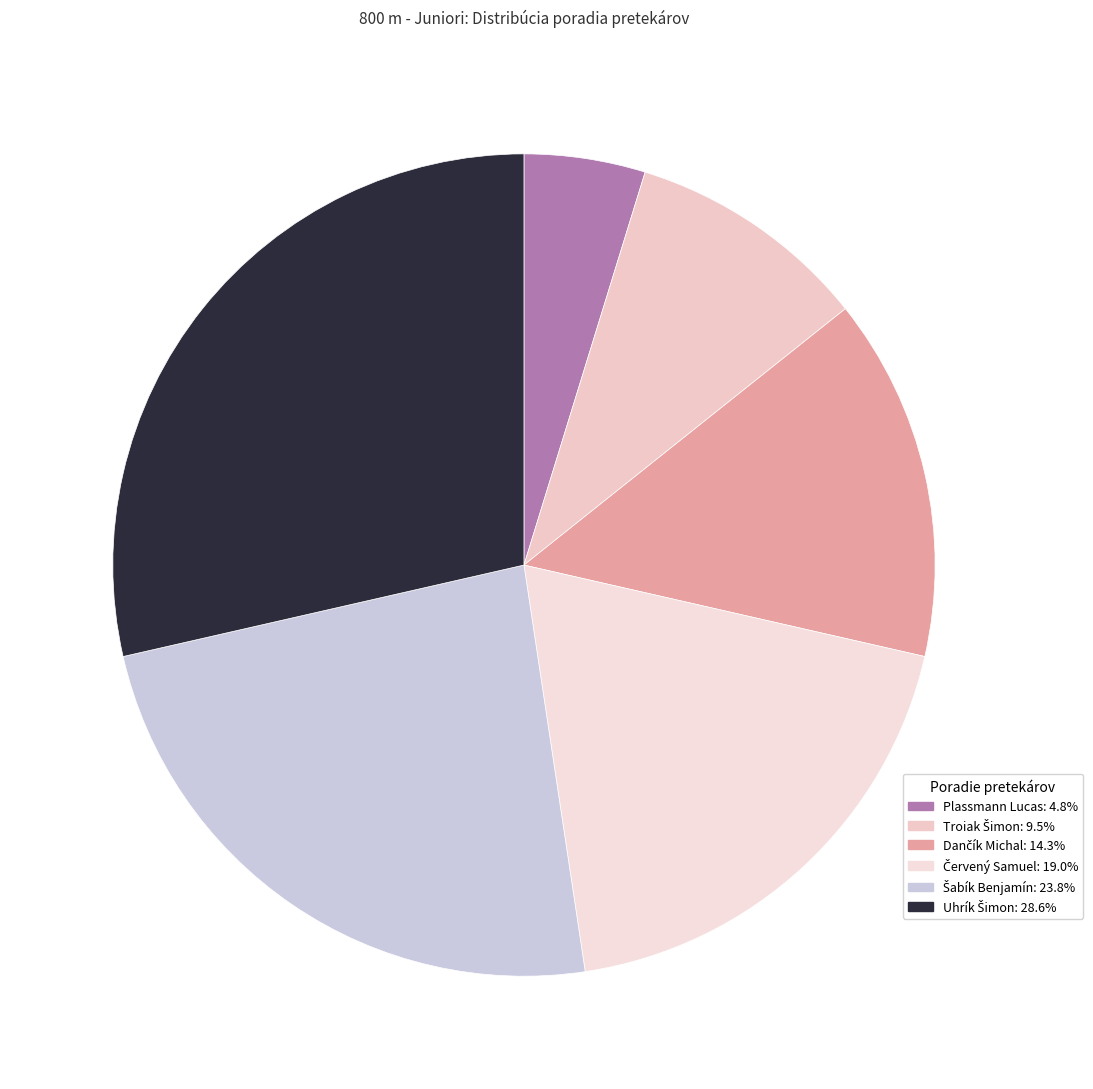

Combined, do Dančík Michal and Šabík Benjamín account for over 50%?

No